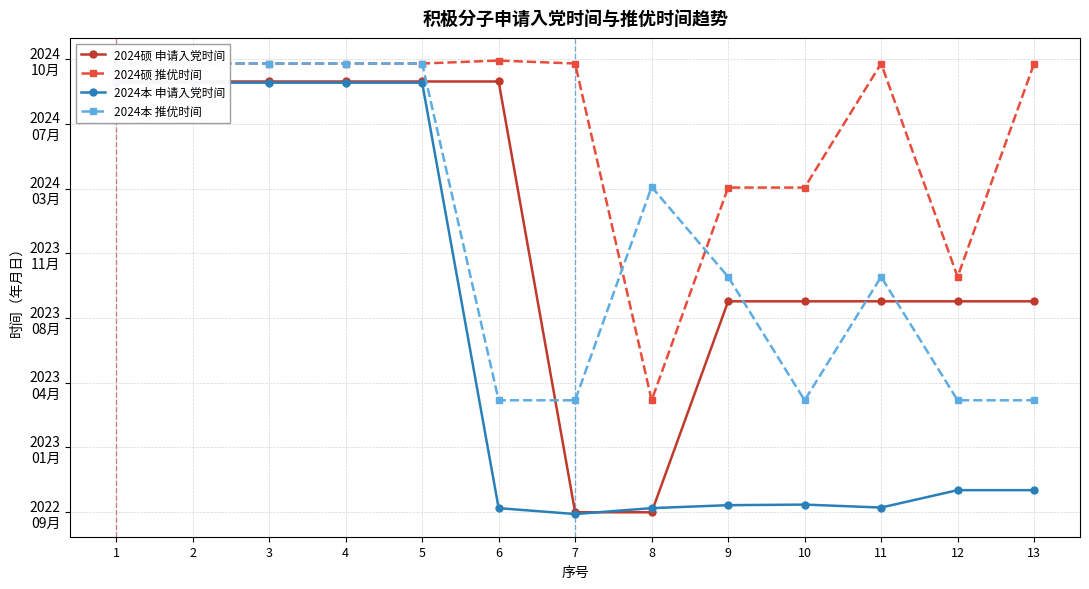

How many interior local valleys does the 2024硕 推优时间 series have?

2